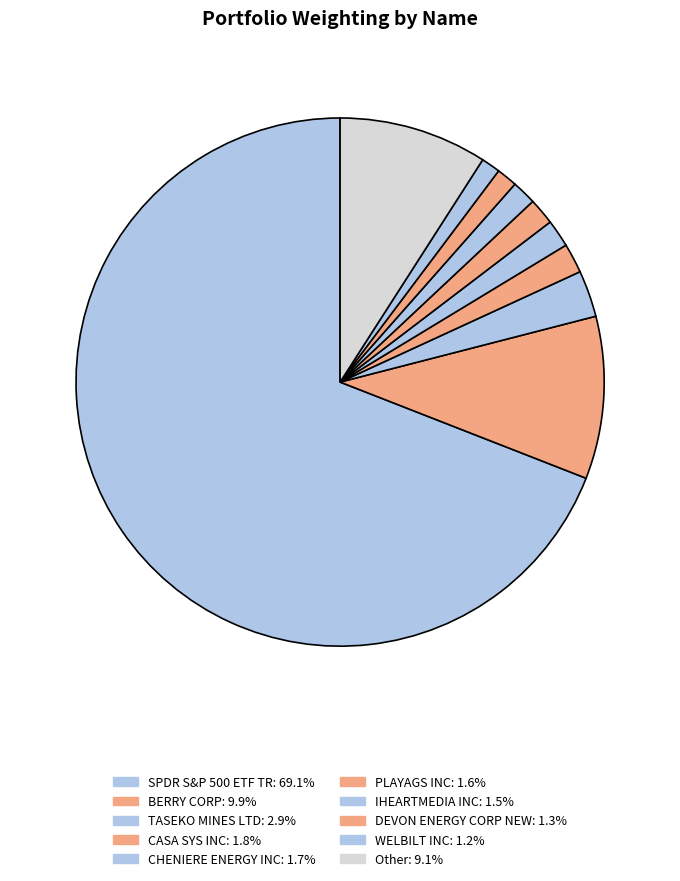

To the nearest percent, what is the combined percentage of WELBILT INC and Other?

10%